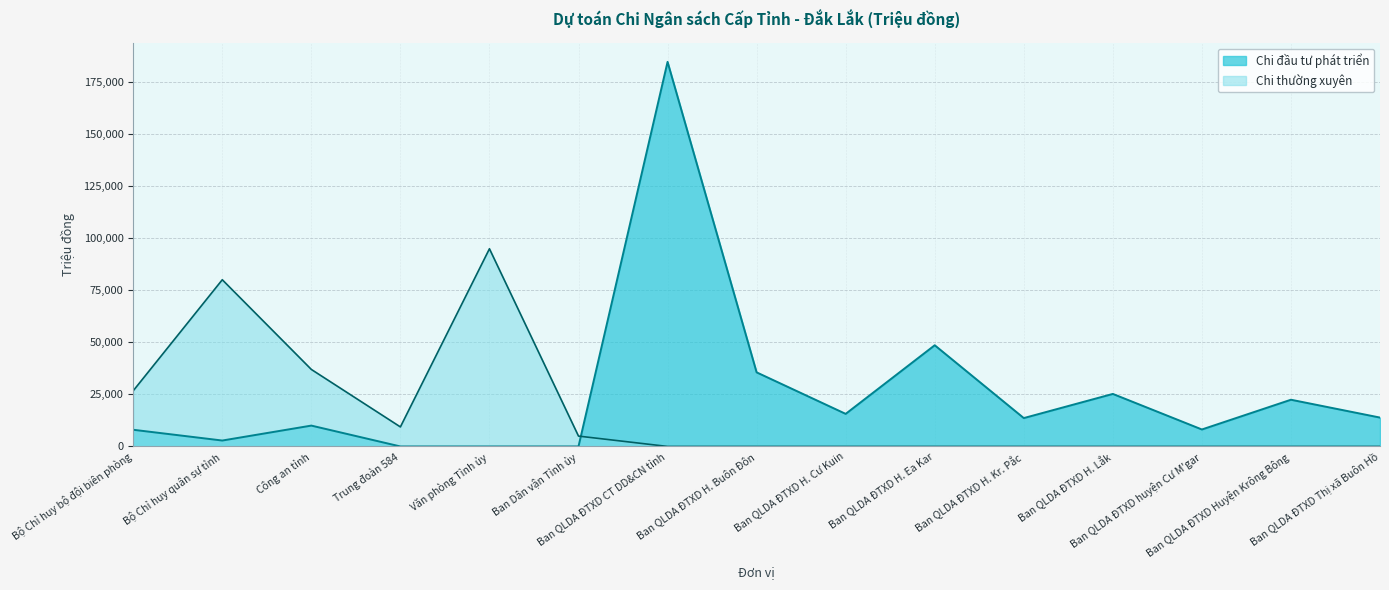

How many values in Chi thường xuyên are above zero?

6